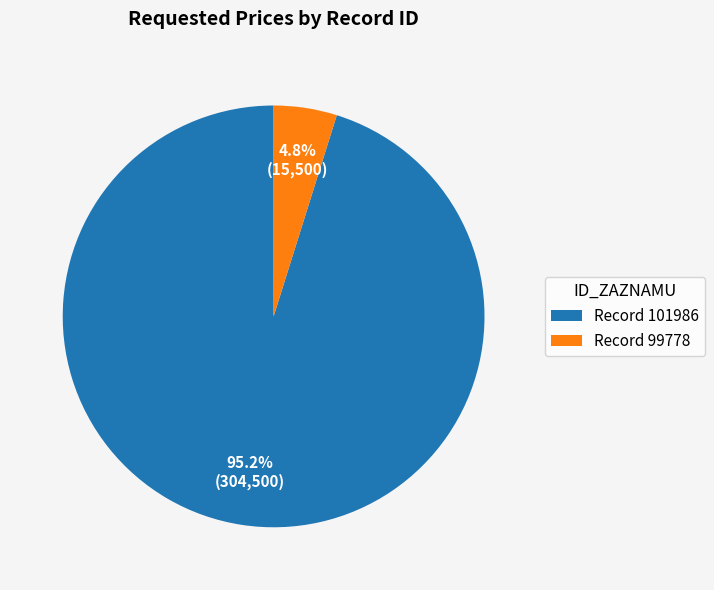

Count the number of slices in the pie.

2